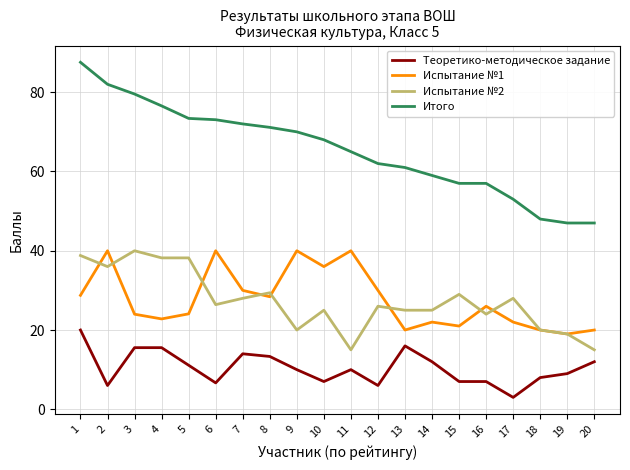

What is the minimum value shown in the chart?

3.0